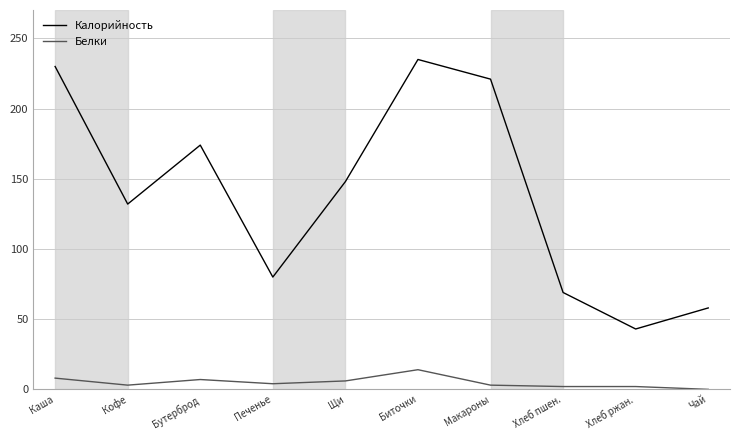

Which series has the widest spread of values?

Калорийность